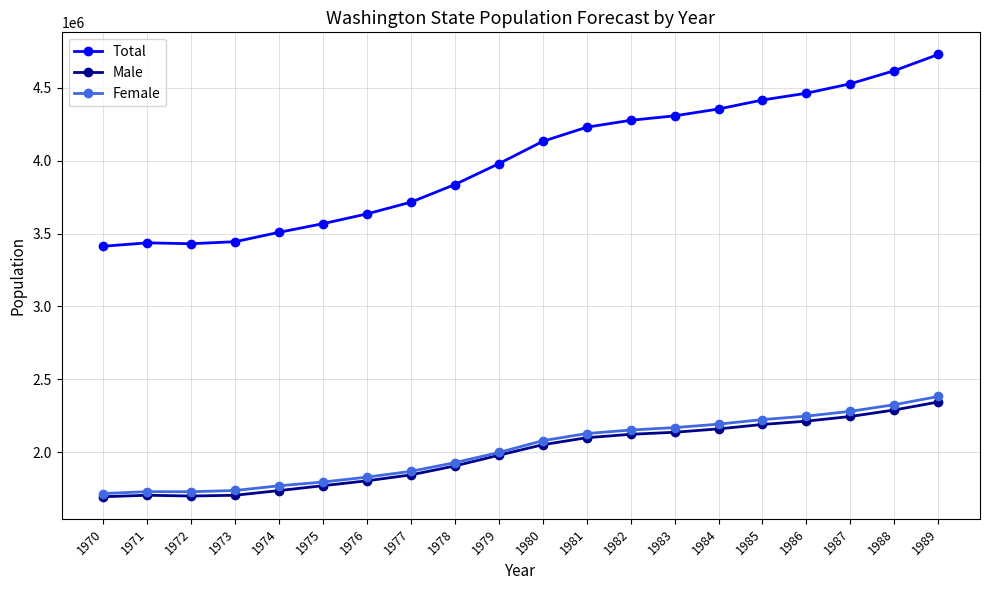

What is the value of the Male point at the 16th from the left?

2191239